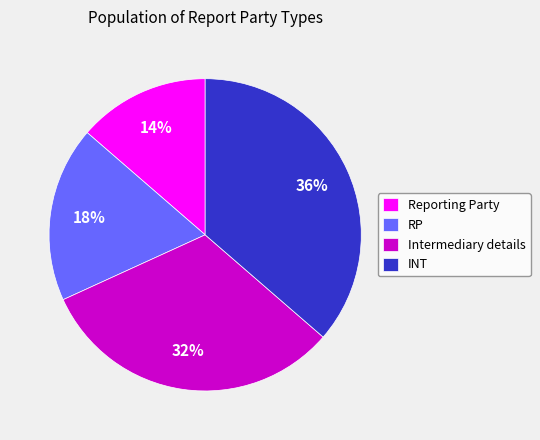

What percentage is the RP slice, to the nearest percent?

18%